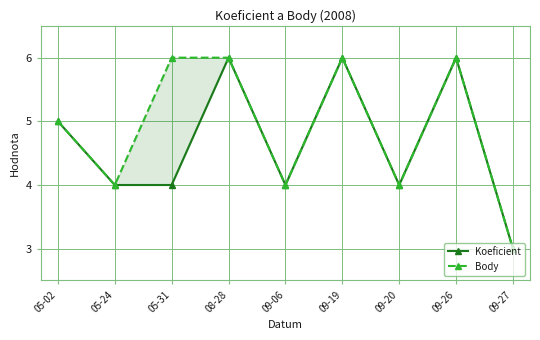

How many values in the Koeficient series are below 4?

1